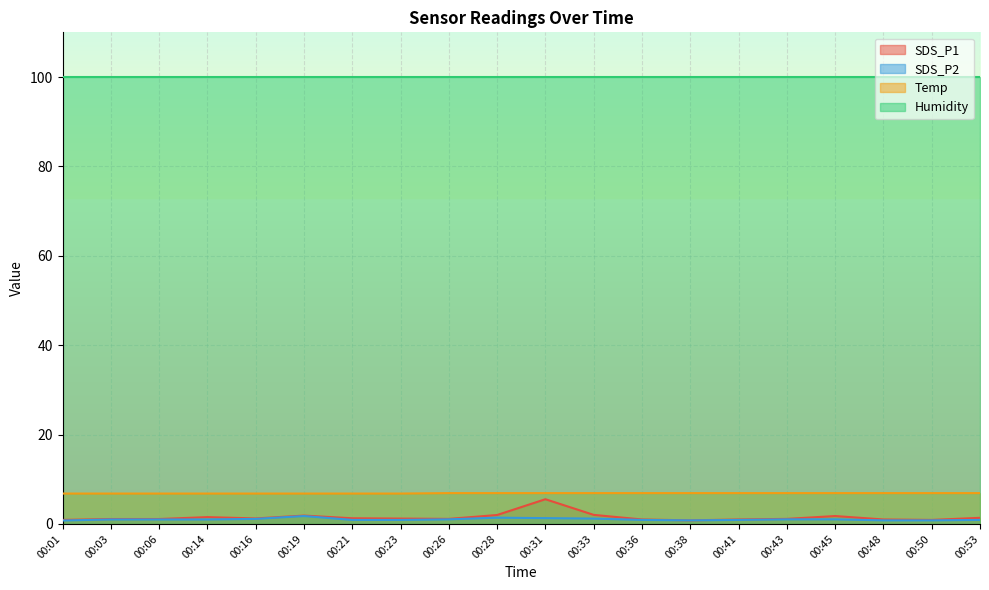

What is the average value of the SDS_P2 series?

1.0